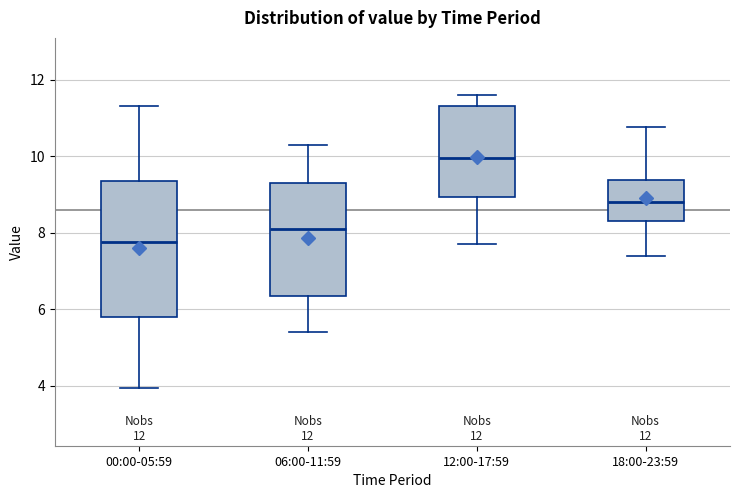

Reading left to right, read every box against the y-axis: the position of its median line, the range the box covers, and the ends of its whiskers. The values are not printed on the chart, so give them approximately, as read against the axis.

00:00-05:59: median 7.8, box 5.8 to 9.4, whiskers 4.0 to 11.4
06:00-11:59: median 8.0, box 6.4 to 9.2, whiskers 5.4 to 10.4
12:00-17:59: median 10.0, box 9.0 to 11.4, whiskers 7.8 to 11.6
18:00-23:59: median 8.8, box 8.4 to 9.4, whiskers 7.4 to 10.8